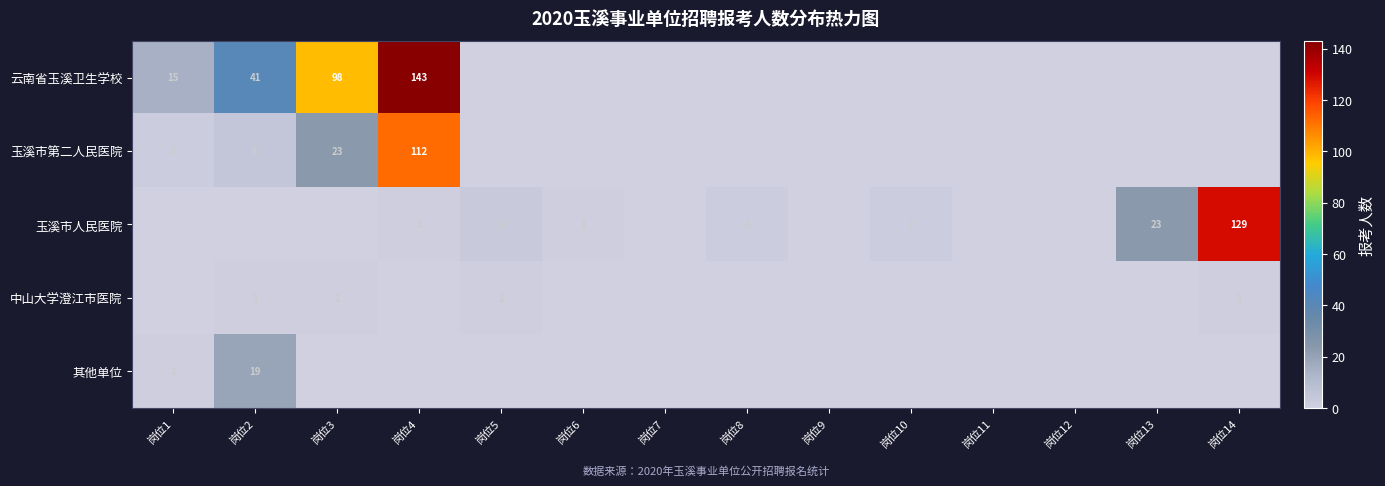

Is it true that 玉溪市第二人民医院 equals 23 at 岗位3?

True